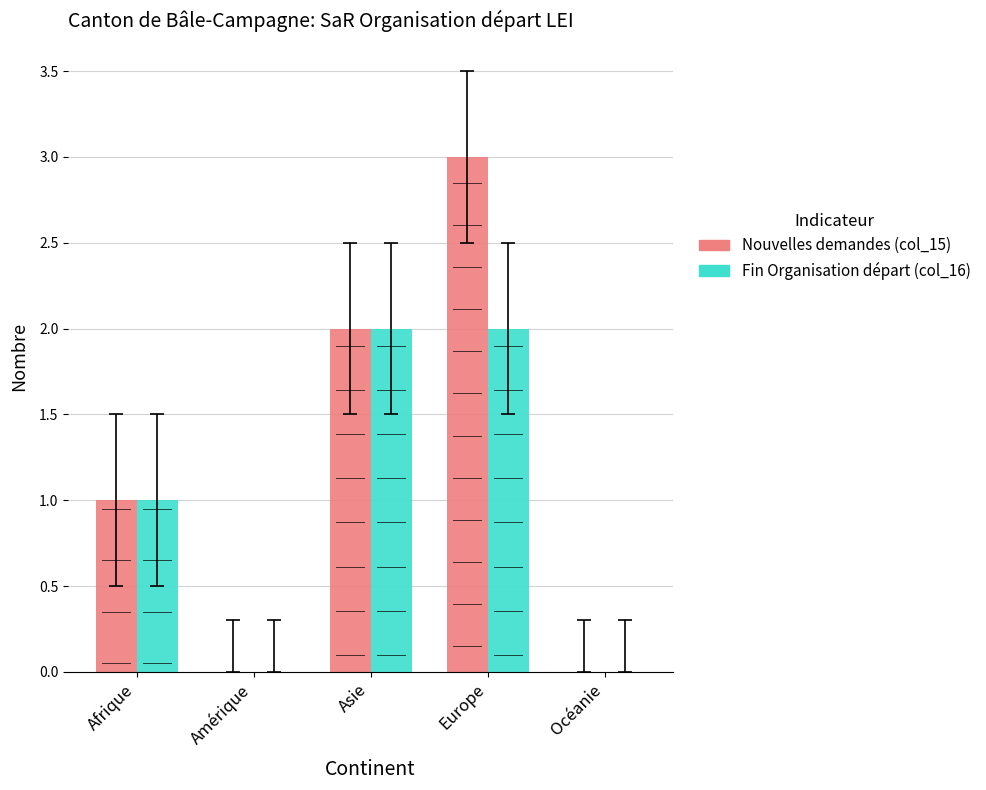

What is the maximum value shown in the chart?

3